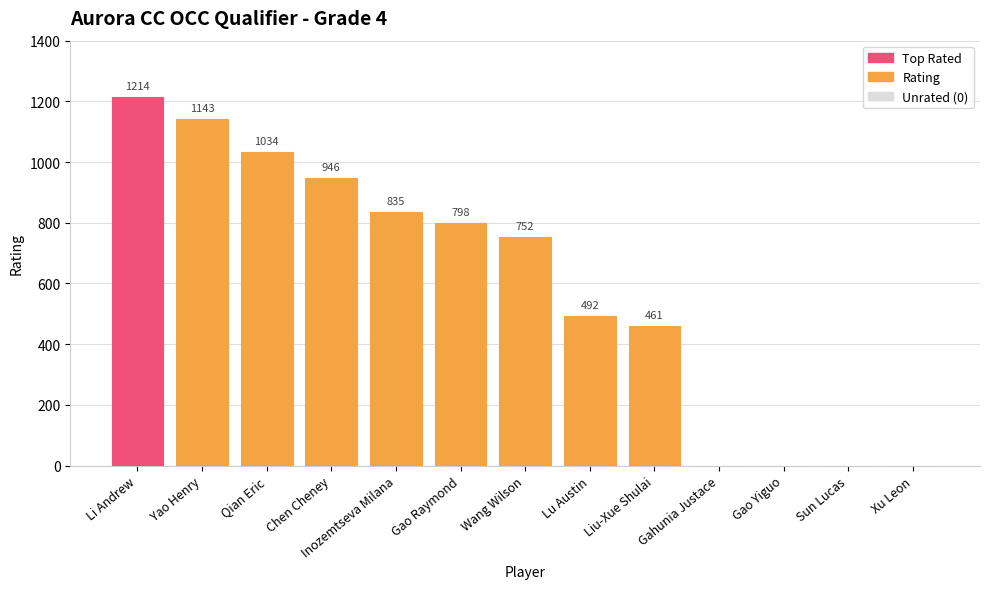

Reading right to left, list all the values displayed in this chart.

Xu Leon=0	Sun Lucas=0	Gao Yiguo=0	Gahunia Justace=0	Liu-Xue Shulai=461	Lu Austin=492	Wang Wilson=752	Gao Raymond=798	Inozemtseva Milana=835	Chen Cheney=946	Qian Eric=1034	Yao Henry=1143	Li Andrew=1214